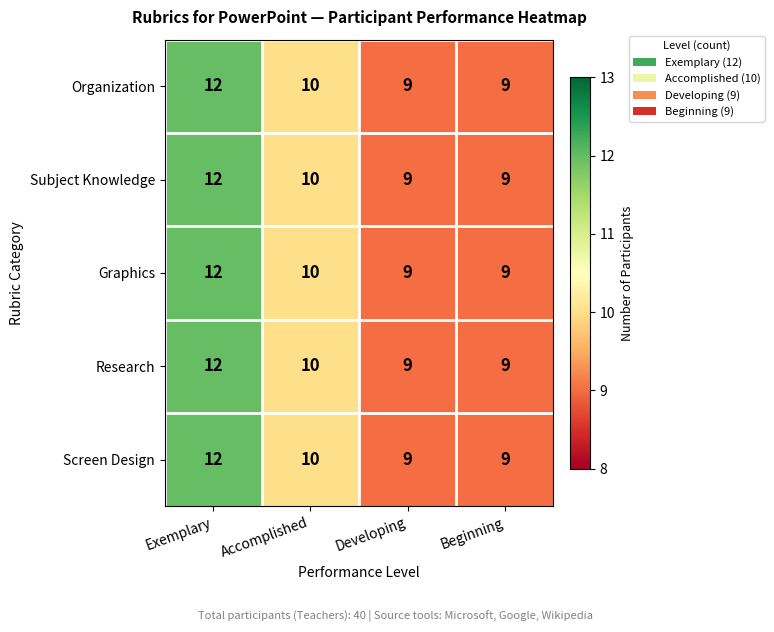

Reading left to right, list all the values displayed in this chart.

Organization: 12	10	9	9
Subject Knowledge: 12	10	9	9
Graphics: 12	10	9	9
Research: 12	10	9	9
Screen Design: 12	10	9	9